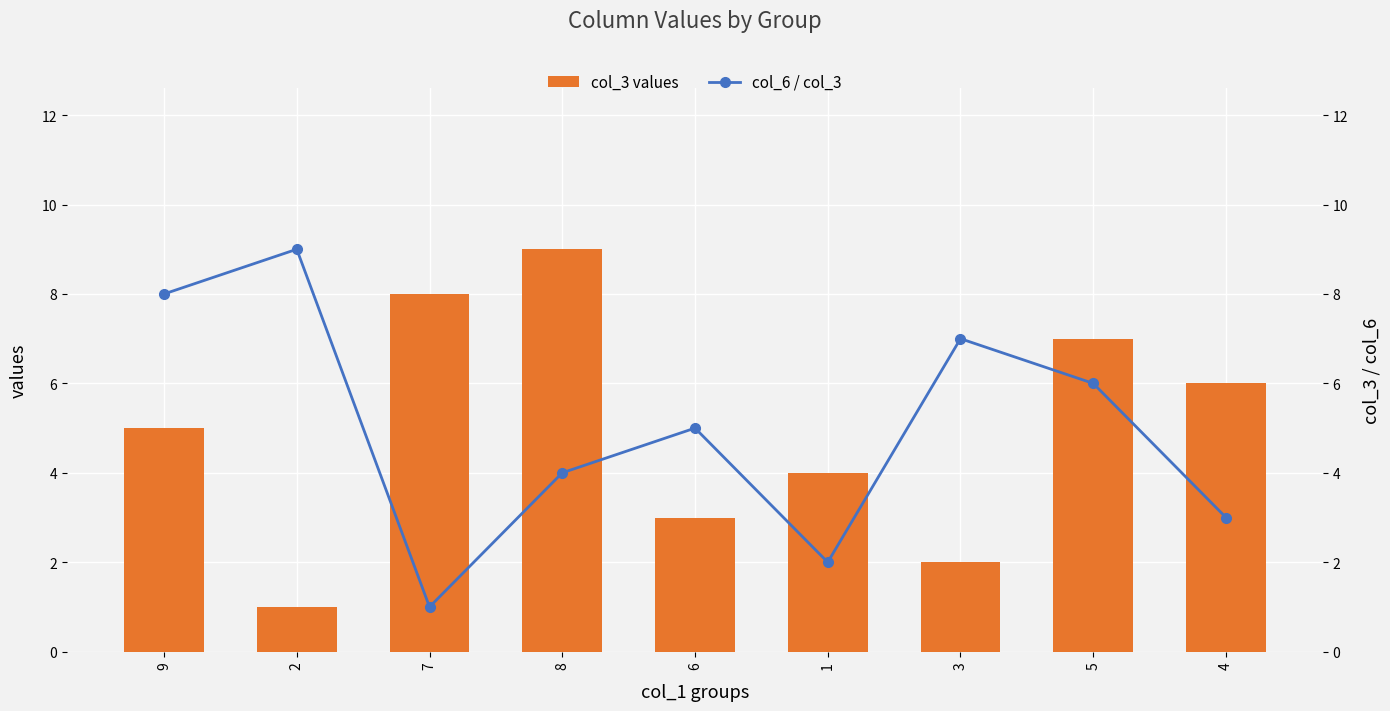

How many categories are shown in the chart?

9